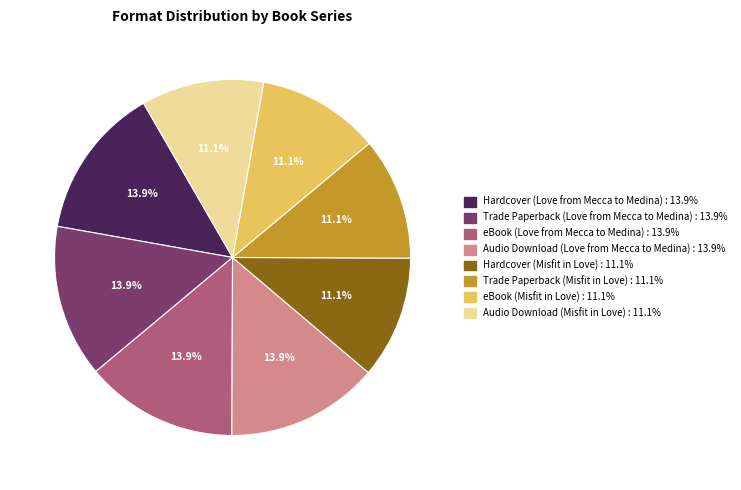

Does any single category account for the majority?

No